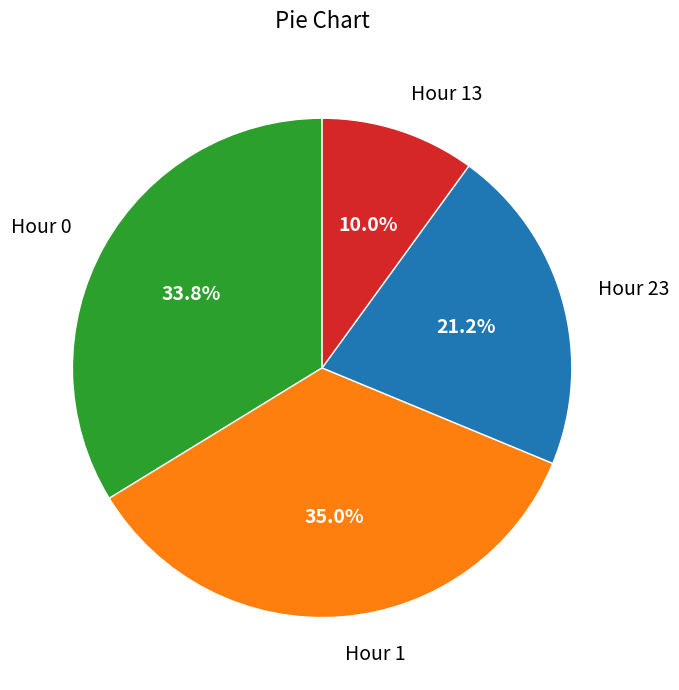

Is there a majority slice in this chart?

No